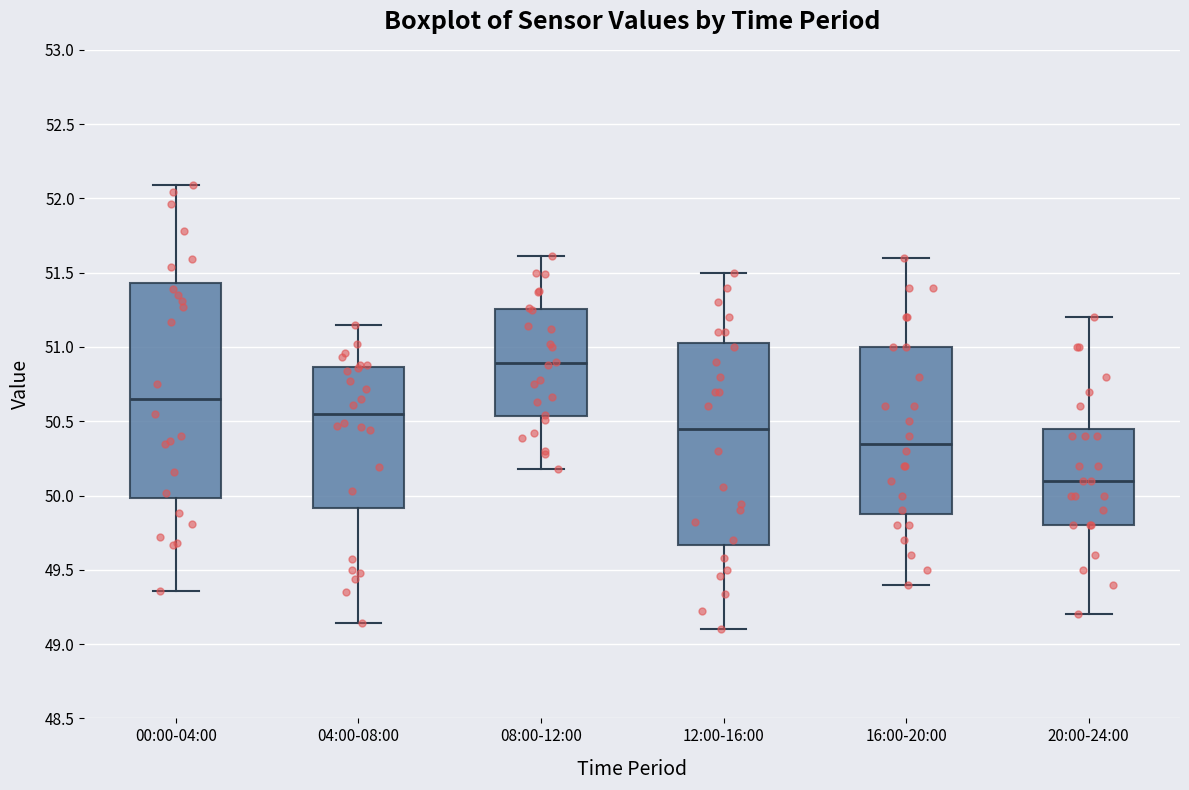

Reading left to right, transcribe this box plot: for each box, give where its median line is, the range the box spans, and where its two whiskers end, as read against the y-axis. The values are not printed on the chart, so give them approximately, as read against the axis.

00:00-04:00: median 50.65, box 50.00 to 51.45, whiskers 49.35 to 52.10
04:00-08:00: median 50.55, box 49.90 to 50.85, whiskers 49.15 to 51.15
08:00-12:00: median 50.90, box 50.55 to 51.25, whiskers 50.20 to 51.60
12:00-16:00: median 50.45, box 49.65 to 51.05, whiskers 49.10 to 51.50
16:00-20:00: median 50.35, box 49.90 to 51.00, whiskers 49.40 to 51.60
20:00-24:00: median 50.10, box 49.80 to 50.45, whiskers 49.20 to 51.20